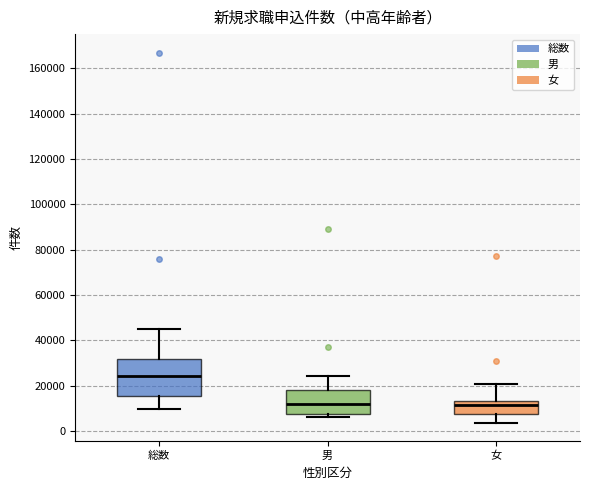

Where does the median line of the box for 男 sit on the y-axis? The values are not printed on the chart, so give them approximately, as read against the axis.

12000